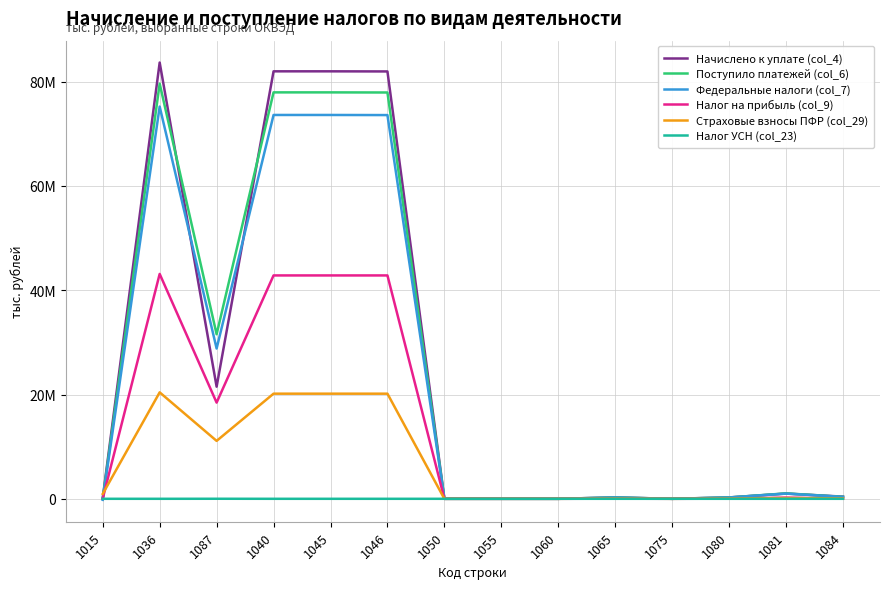

Does the chart display data point markers on the line(s)?

No